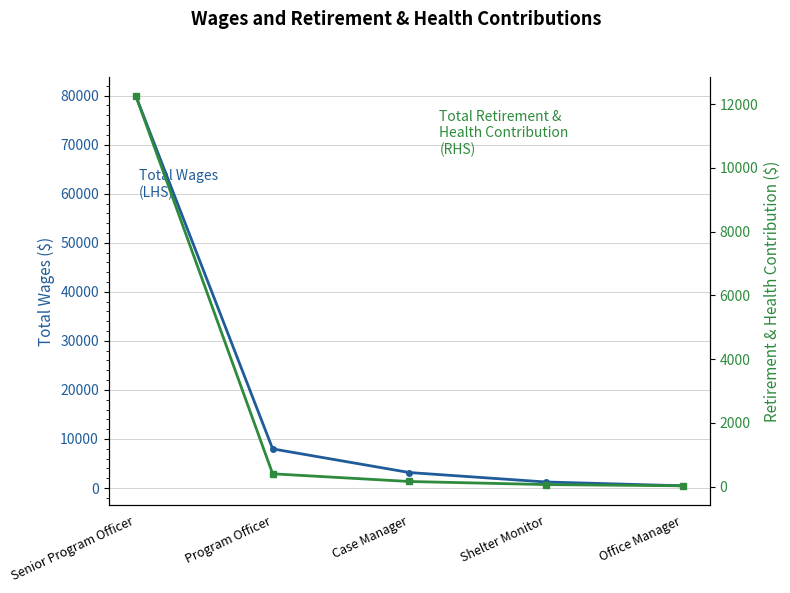

What is the value of the Total Retirement & Health Contribution point at the 3rd from the left?

158